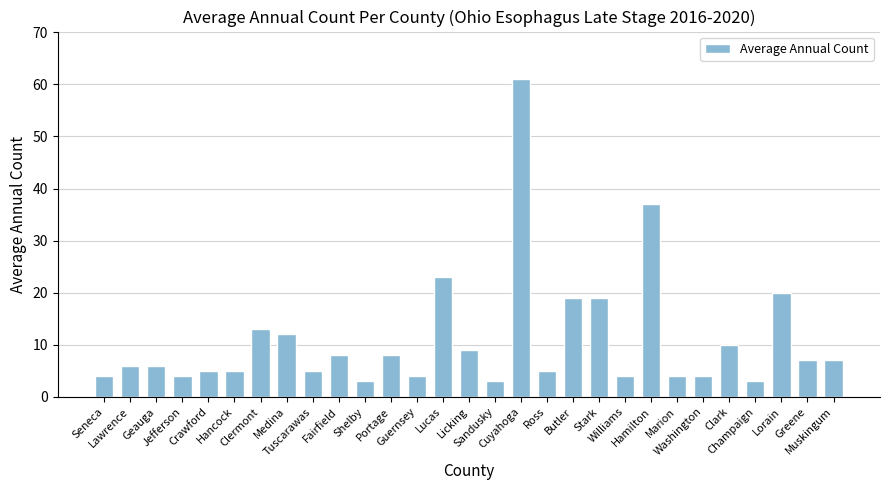

What is the label of the 25th bar from the left?

Clark